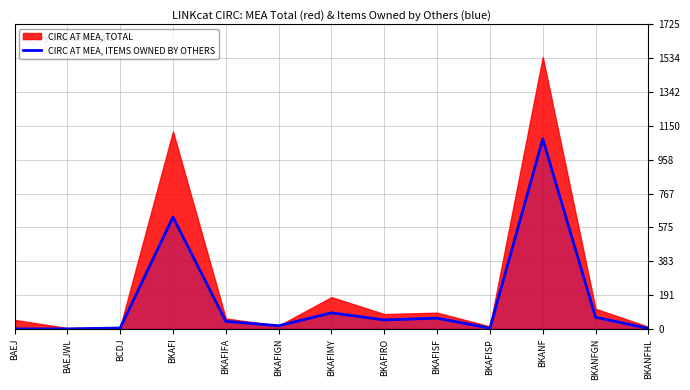

What is the ratio of the value at BKAFISP to the value at BKANFHL?

1.3